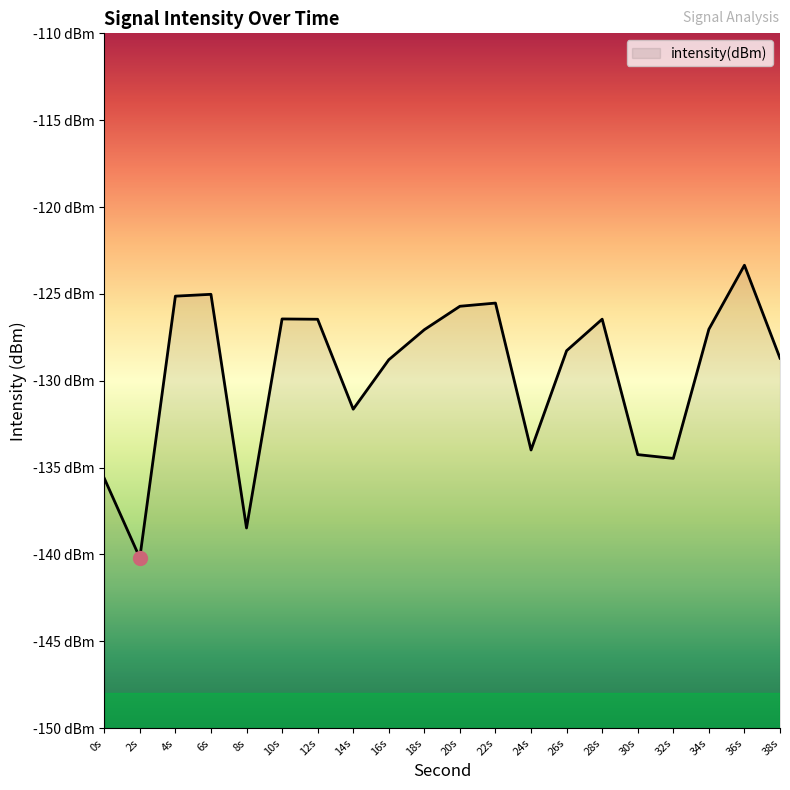

What is the value of the 17th point from the left?

-134.5